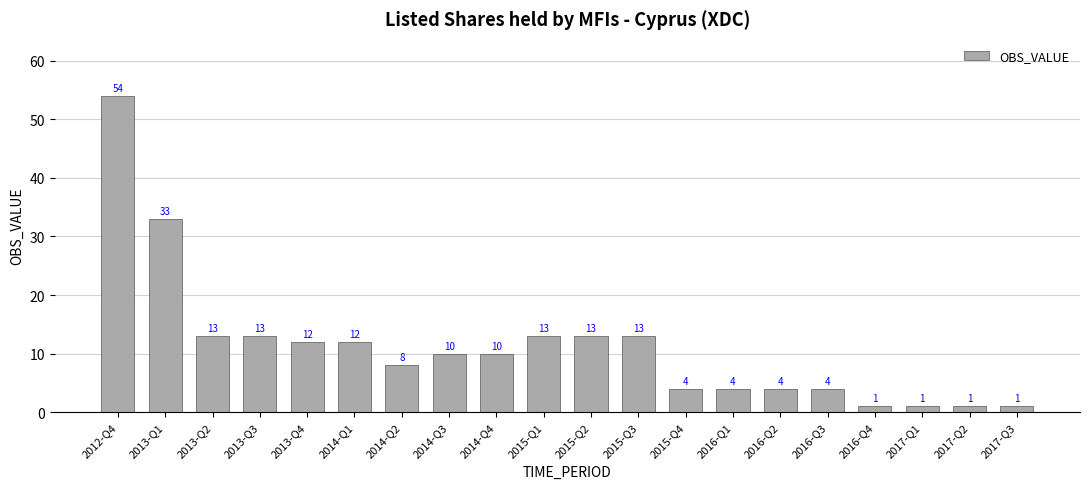

What is the difference between the maximum and second lowest values?

53